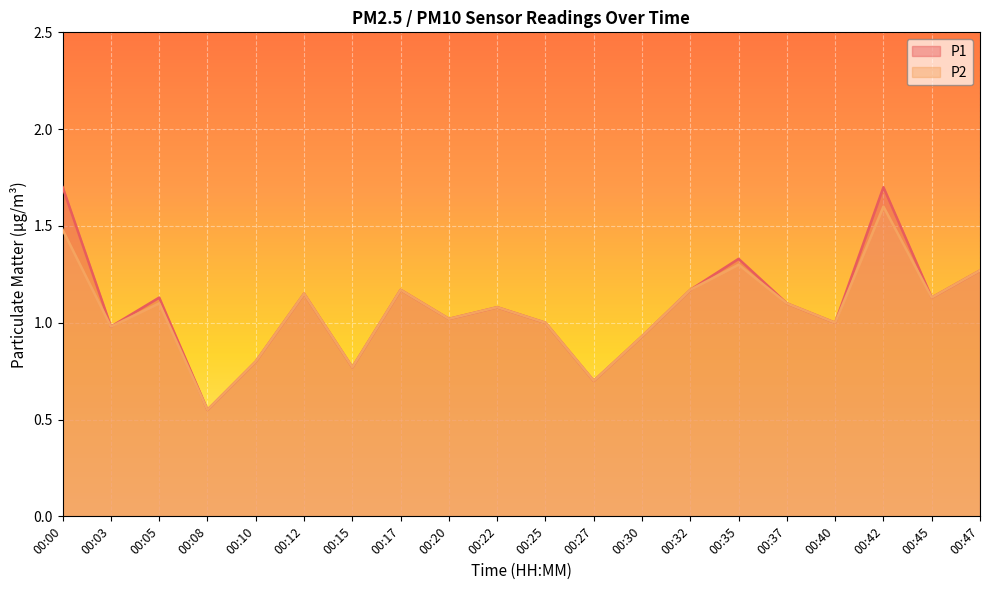

What is the sum of the P2 values at 00:12 and 00:08?

1.7